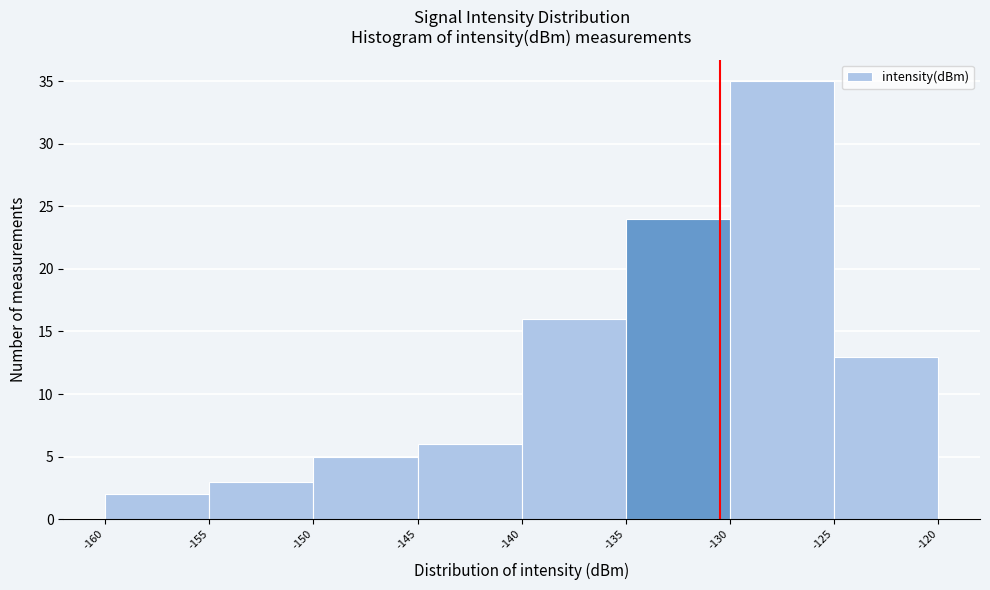

Over which range of the x-axis is the bar tallest?

-130 to -125